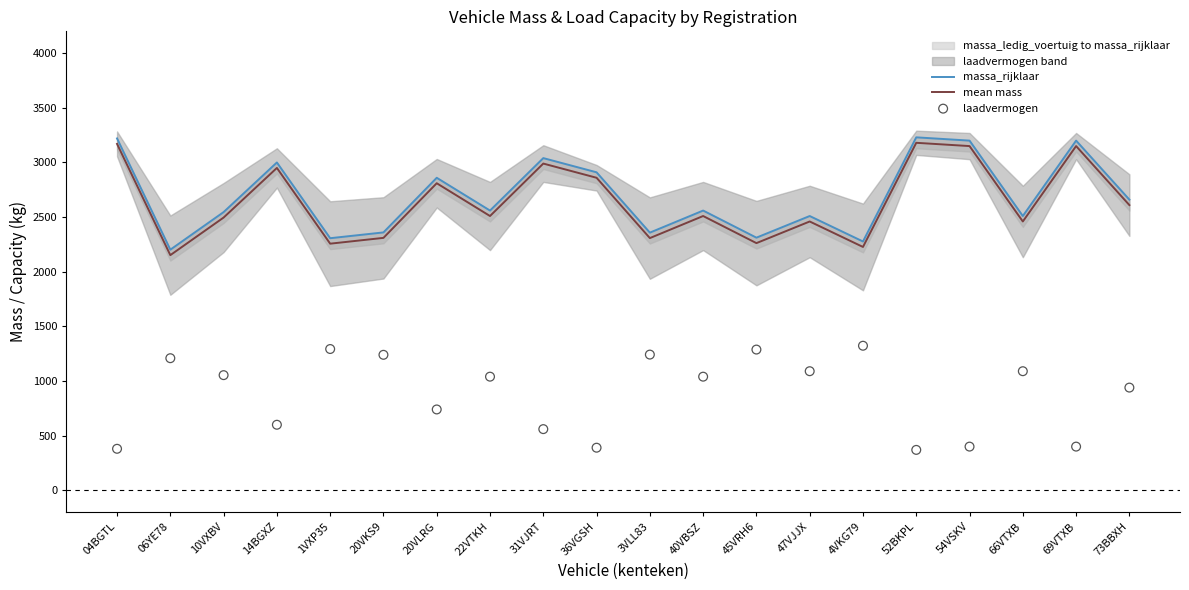

Which series reaches the maximum Y coordinate?

massa_rijklaar